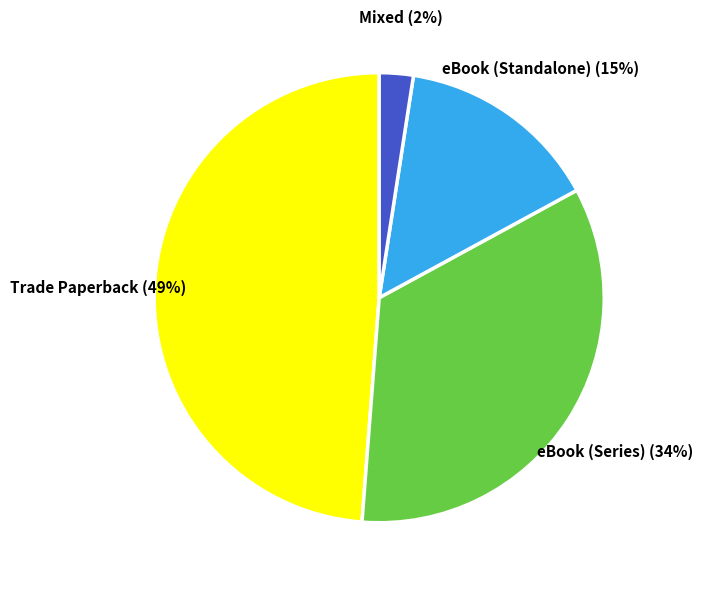

Is there a majority slice in this chart?

No